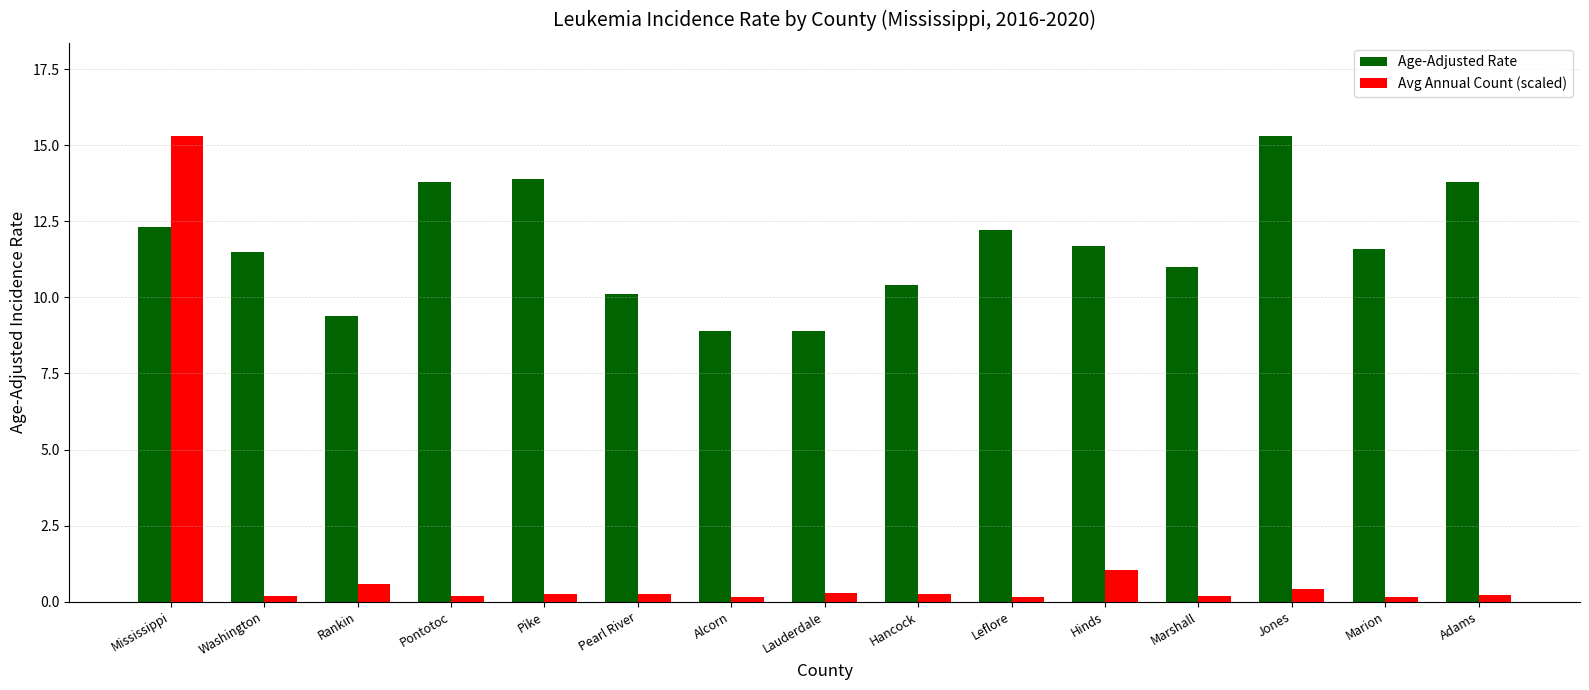

At Washington, list the series in order from smallest to largest.

Avg Annual Count (scaled), Age-Adjusted Rate